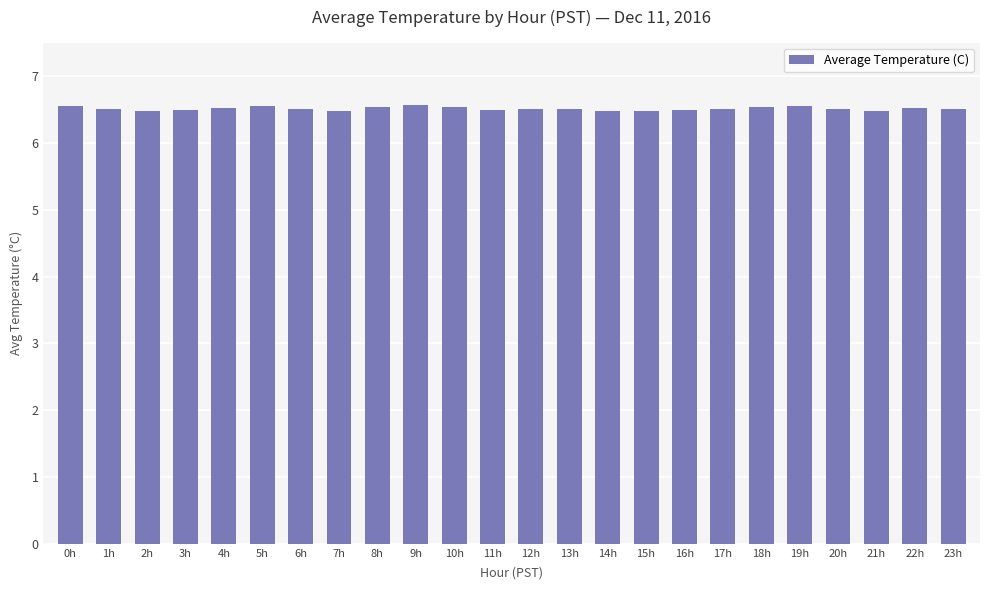

How many bars are there in total?

24